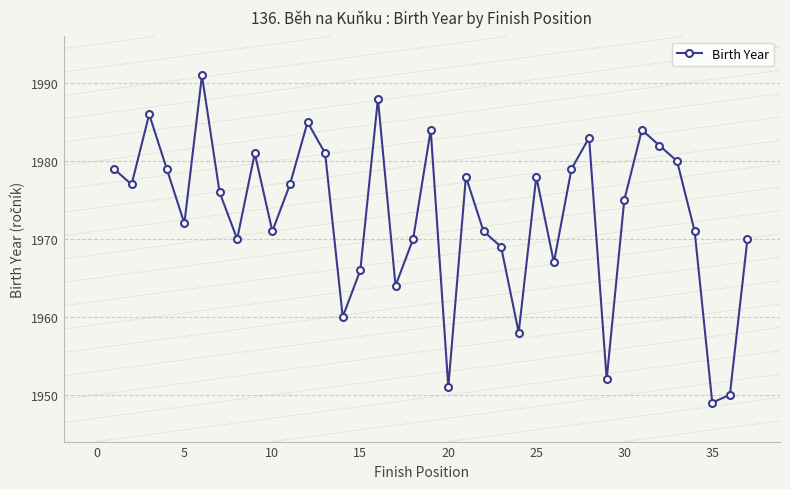

Reading left to right, list all the values displayed in this chart.

1979	1977	1986	1979	1972	1991	1976	1970	1981	1971	1977	1985	1981	1960	1966	1988	1964	1970	1984	1951	1978	1971	1969	1958	1978	1967	1979	1983	1952	1975	1984	1982	1980	1971	1949	1950	1970